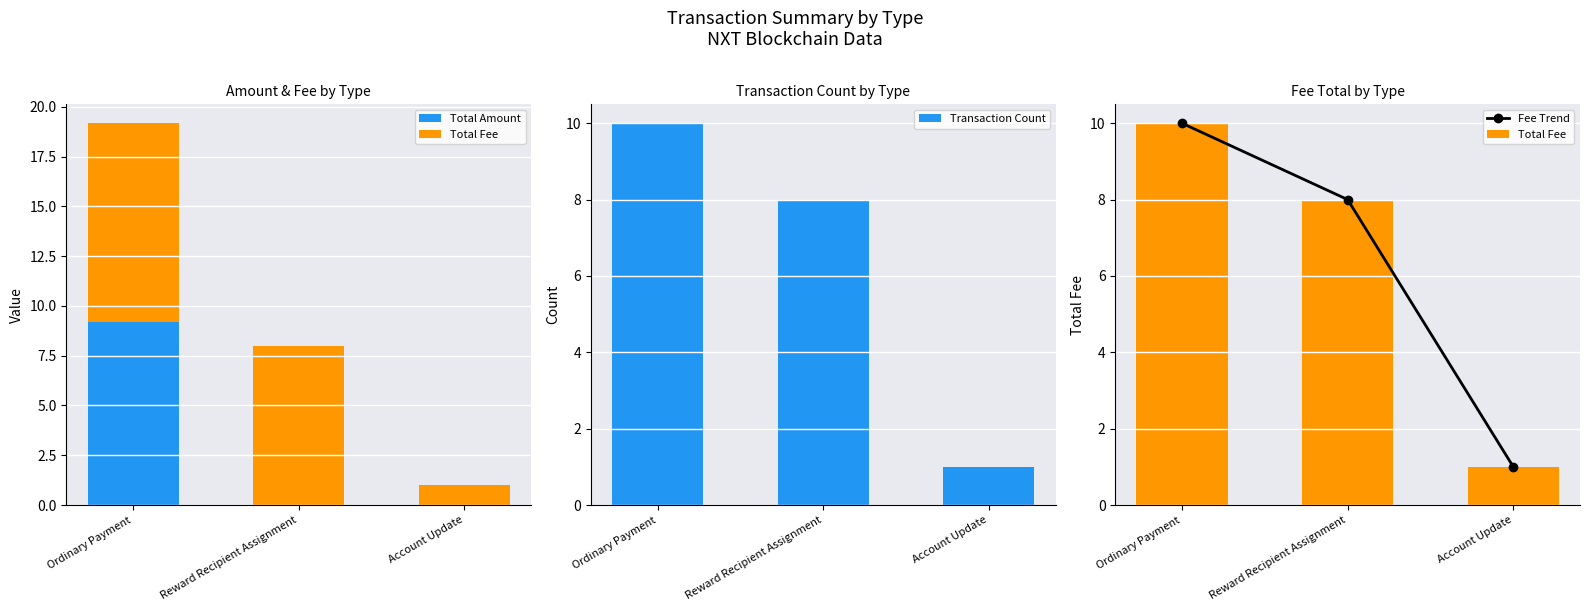

What is the difference between the maximum and minimum values in the Total Fee series?

9.0